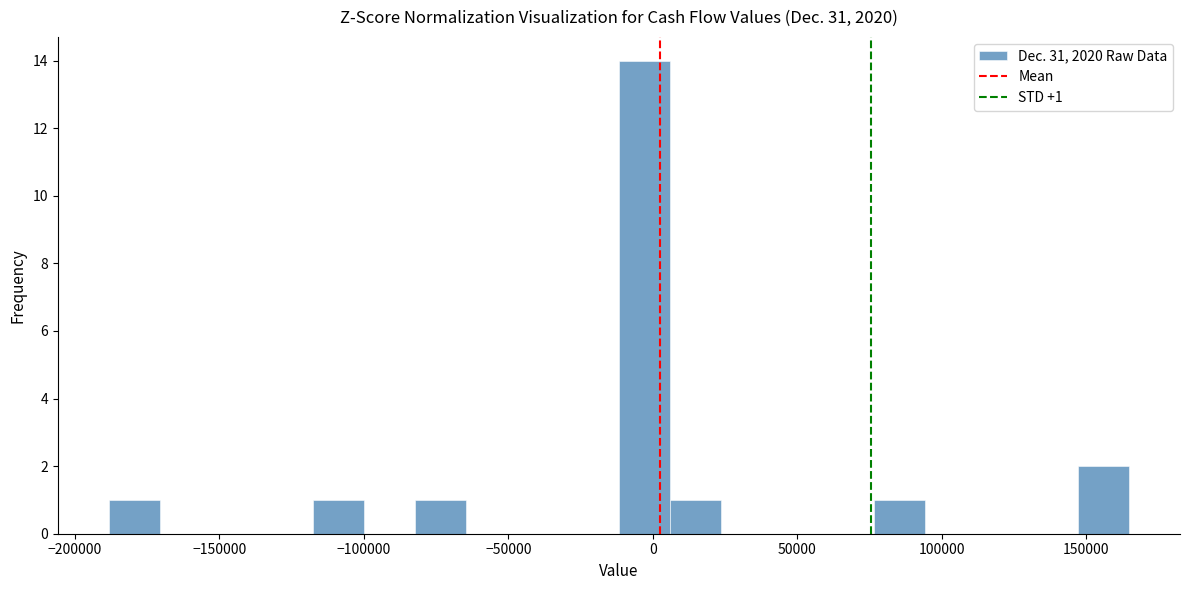

Around what value on the x-axis is the tallest bar? Give the approximate position of its centre, as read against the axis.

-5000